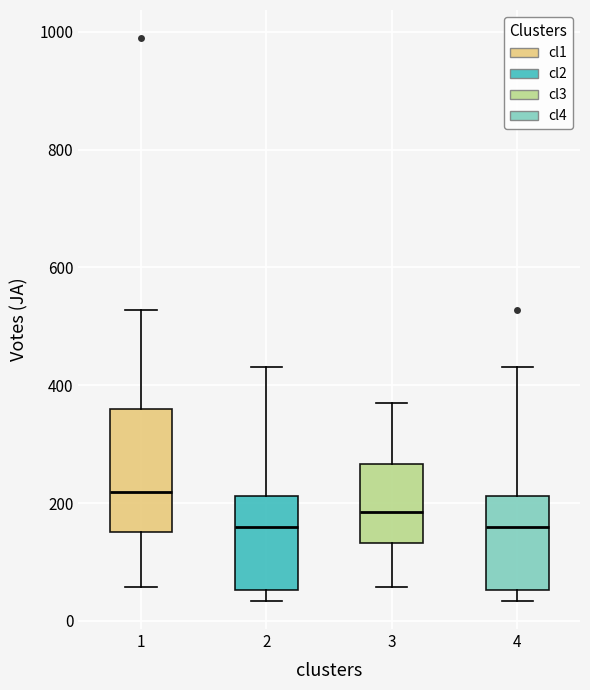

Reading left to right, transcribe this box plot: for each box, give where its median line is, the range the box spans, and where its two whiskers end, as read against the y-axis. The values are not printed on the chart, so give them approximately, as read against the axis.

1: median 220, box 160 to 360, whiskers 60 to 520
2: median 160, box 60 to 220, whiskers 40 to 440
3: median 180, box 140 to 260, whiskers 60 to 360
4: median 160, box 60 to 220, whiskers 40 to 440